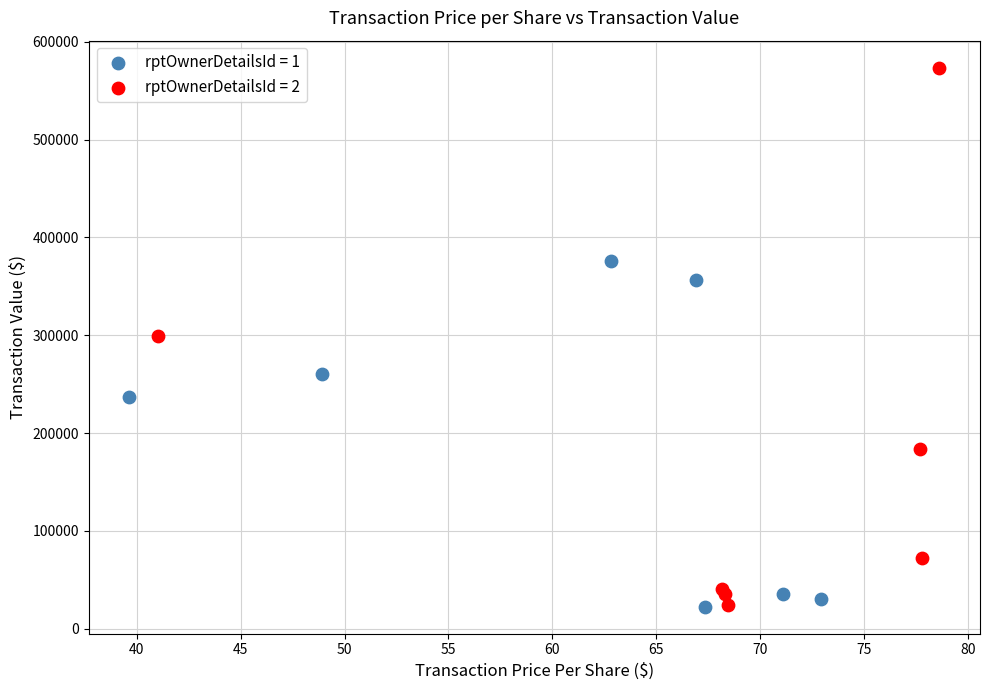

Which series contains the highest Y value?

rptOwnerDetailsId = 2